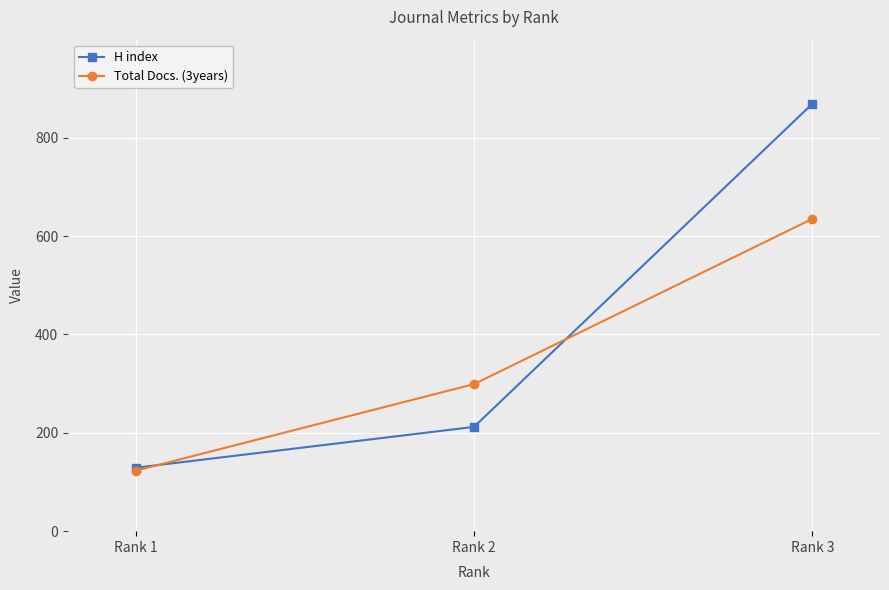

Is it true that Total Docs. (3years) equals 956 at Rank 3?

False